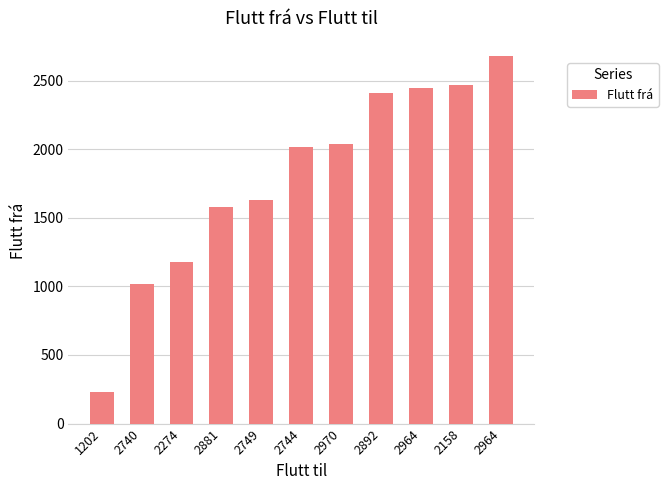

What is the maximum value shown in the chart?

2677